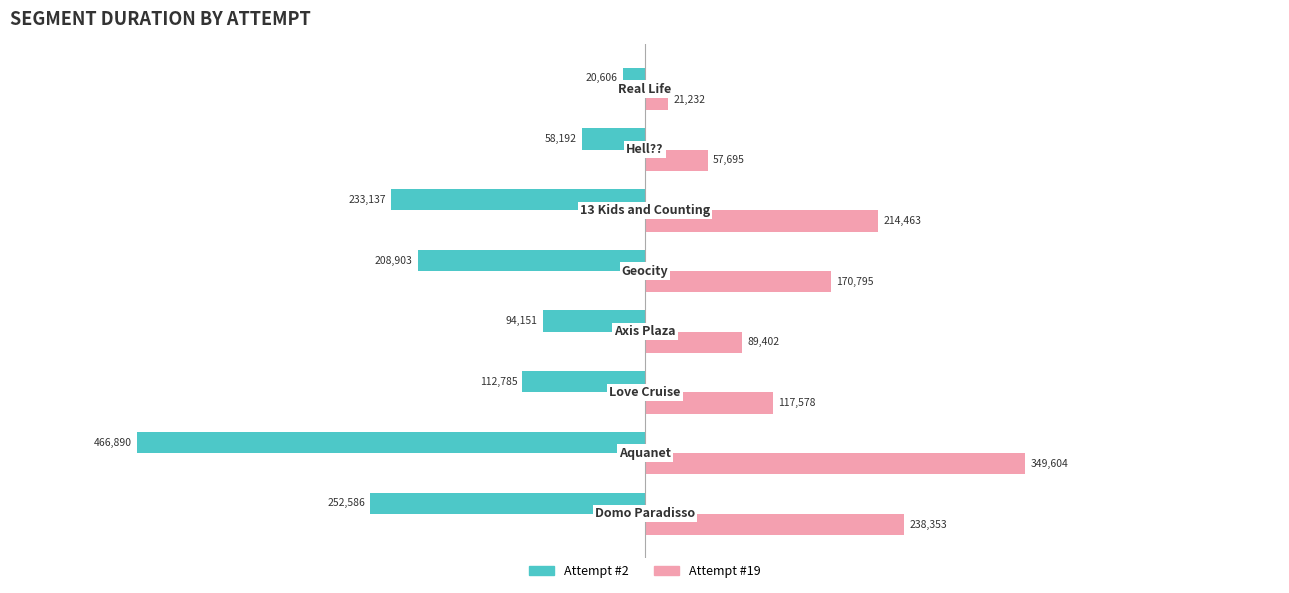

Which series has the widest spread of values?

Attempt #2